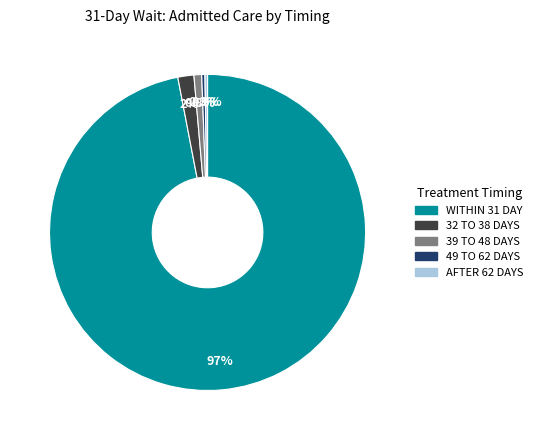

To the nearest percent, what percentage of the pie is WITHIN 31 DAY?

97%